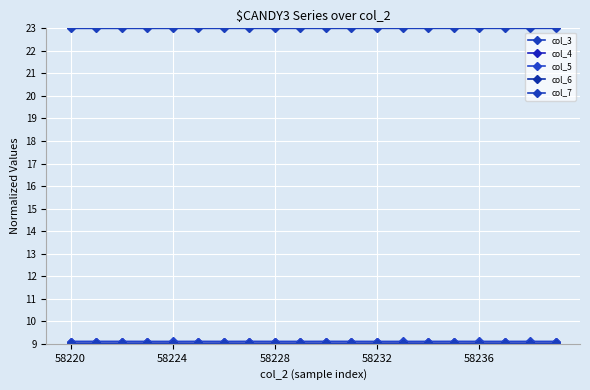

How many series are shown in this chart?

5